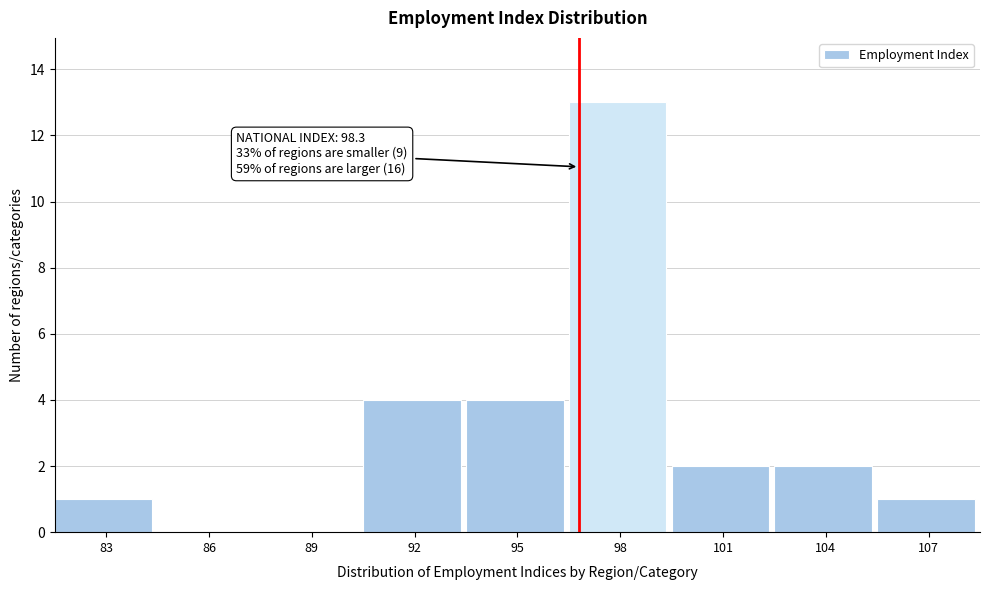

Reading right to left, transcribe all the data shown in this chart.

107=1	104=2	101=2	98=13	95=4	92=4	89=0	86=0	83=1